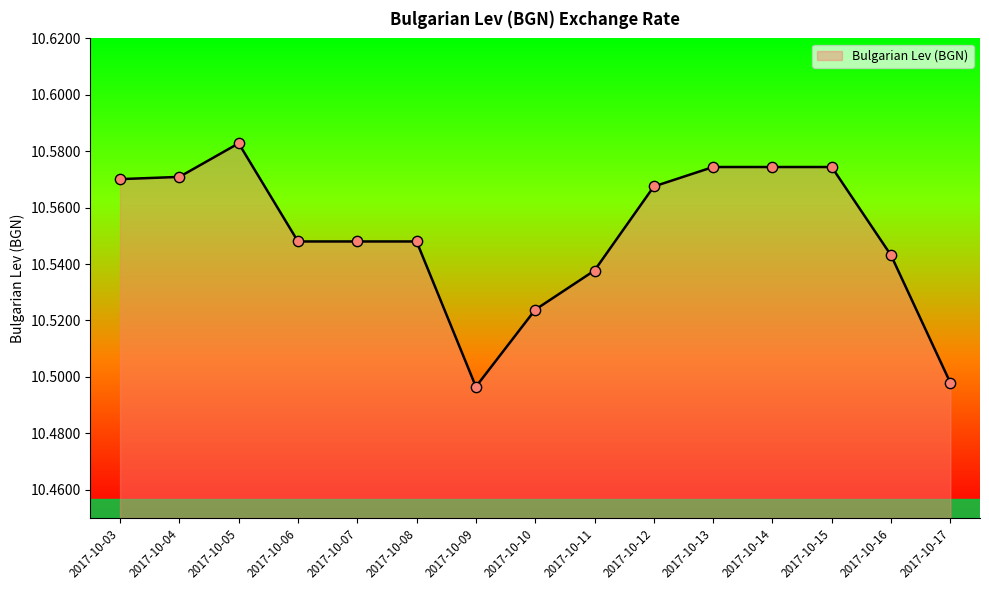

What is the ratio of the value at 2017-10-10 to the value at 2017-10-07?

1.0